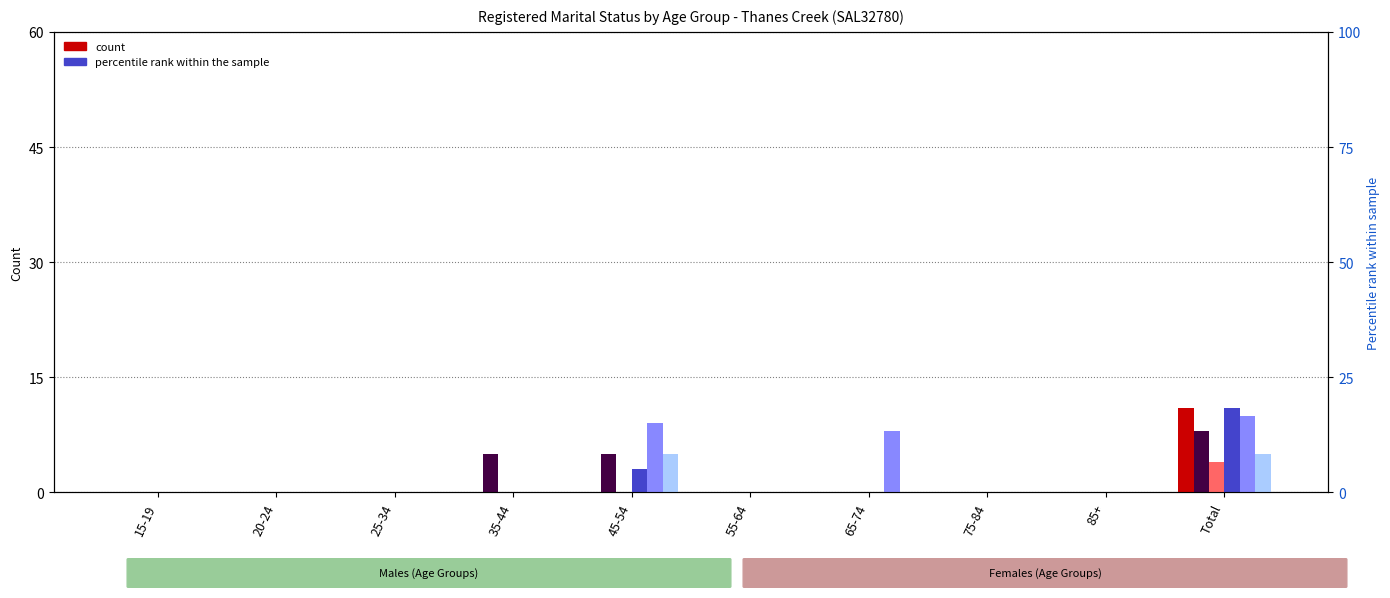

Which series changed the most between 15-19 and 35-44?

Males - Married